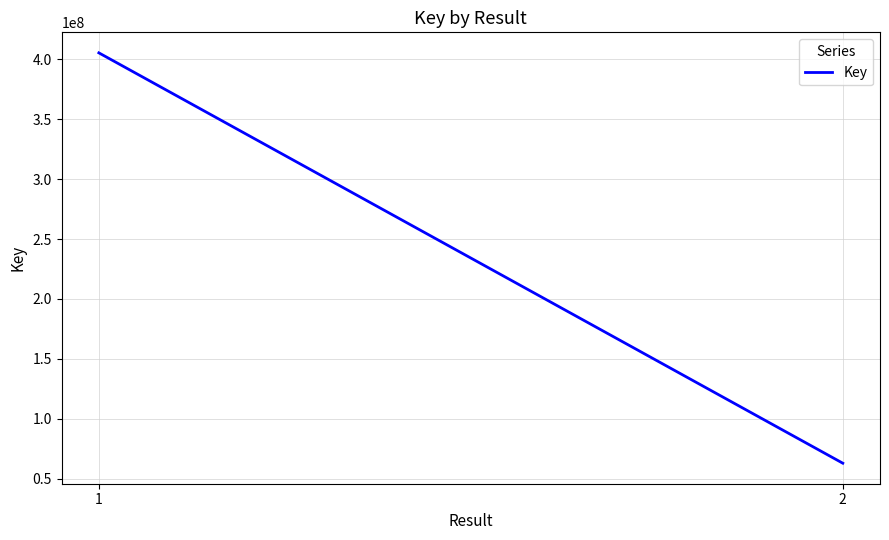

Does the chart display data point markers on the line(s)?

No